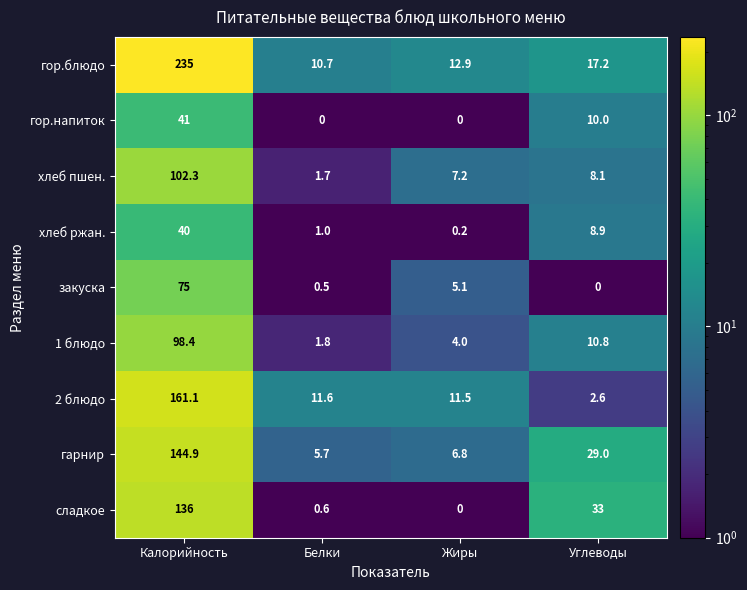

Is the value of закуска at Калорийность greater than the value of гор.напиток at Белки?

Yes